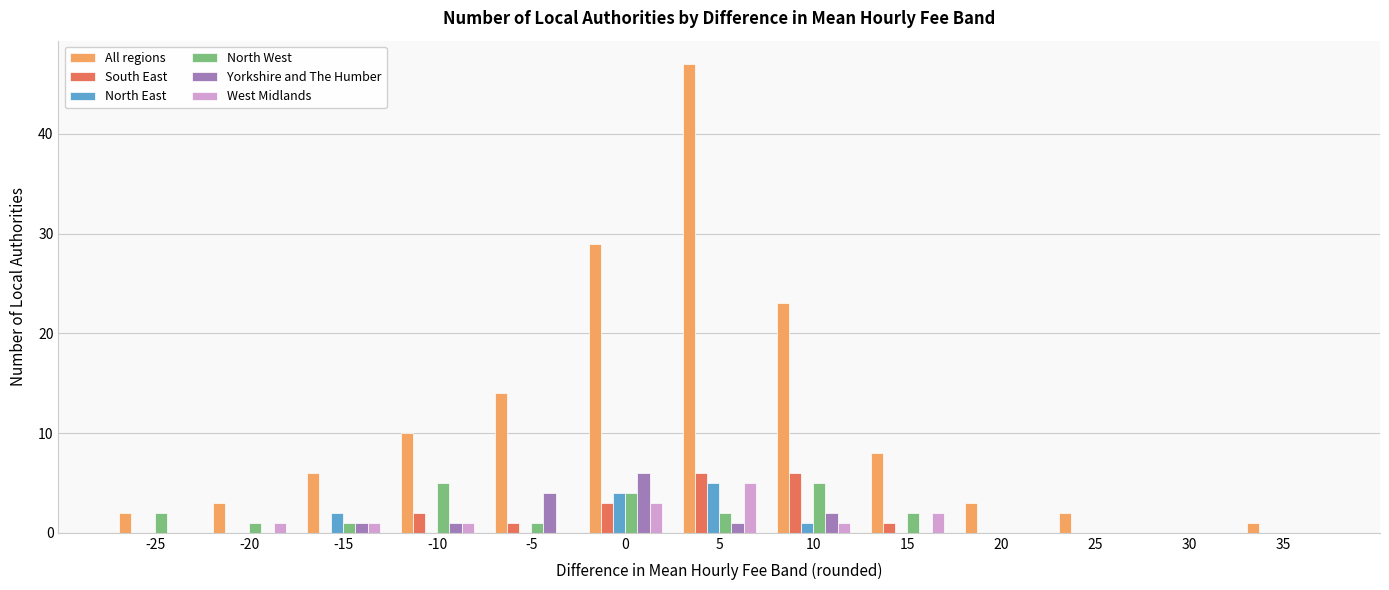

Which series has the largest total across all categories?

All regions